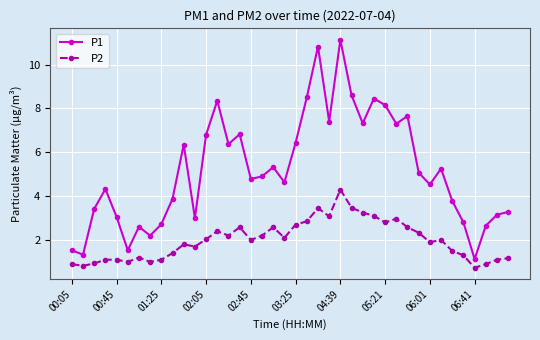

True or false: P2 and P1 cross at least once.

False